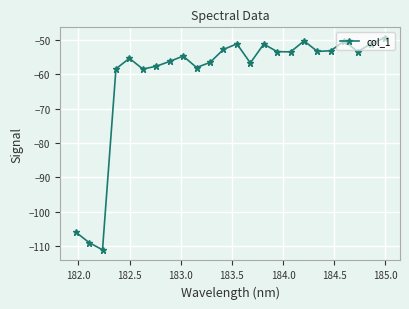

Does the chart have visible grid lines?

Yes